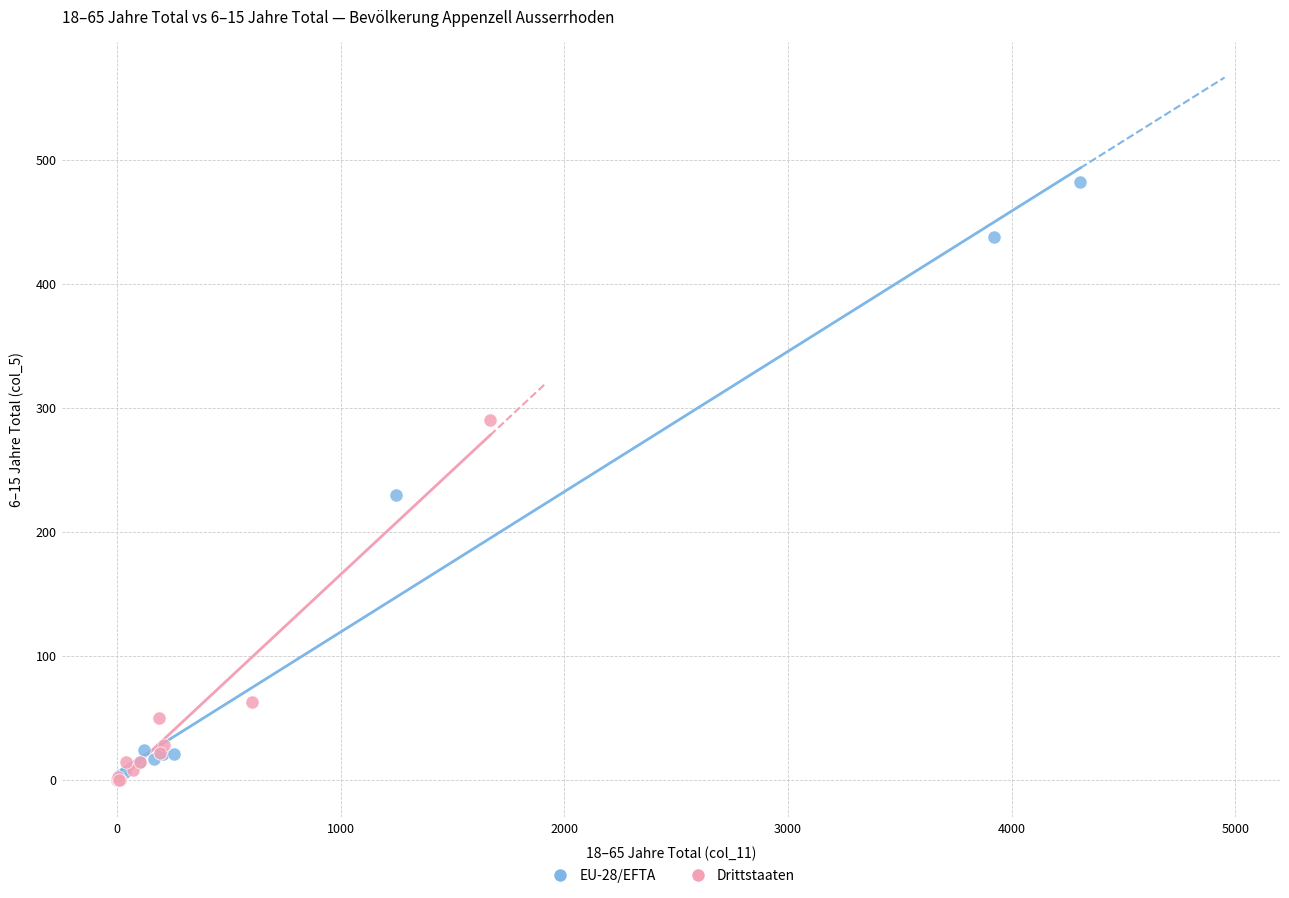

Which series contains the highest Y value?

EU-28/EFTA